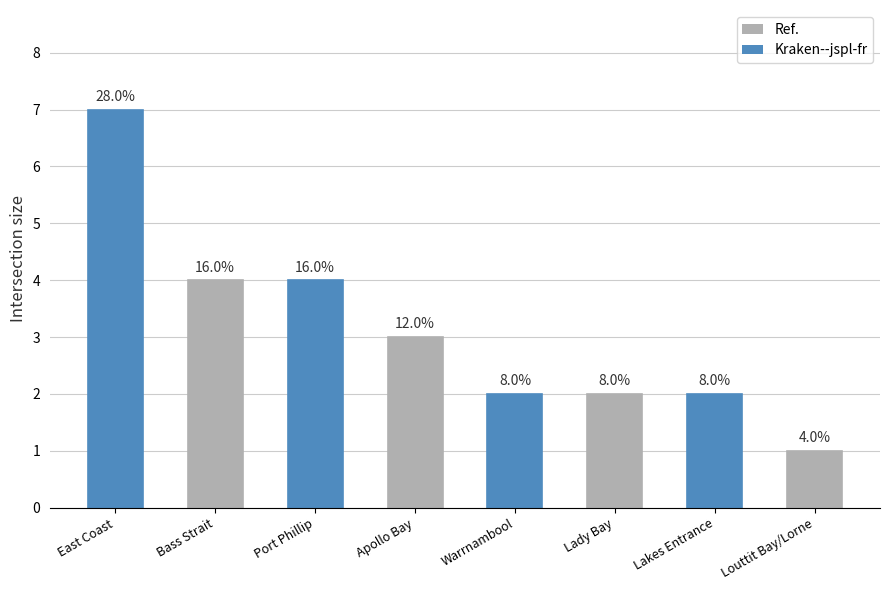

Which label corresponds to the smallest value in the chart?

Louttit Bay/Lorne